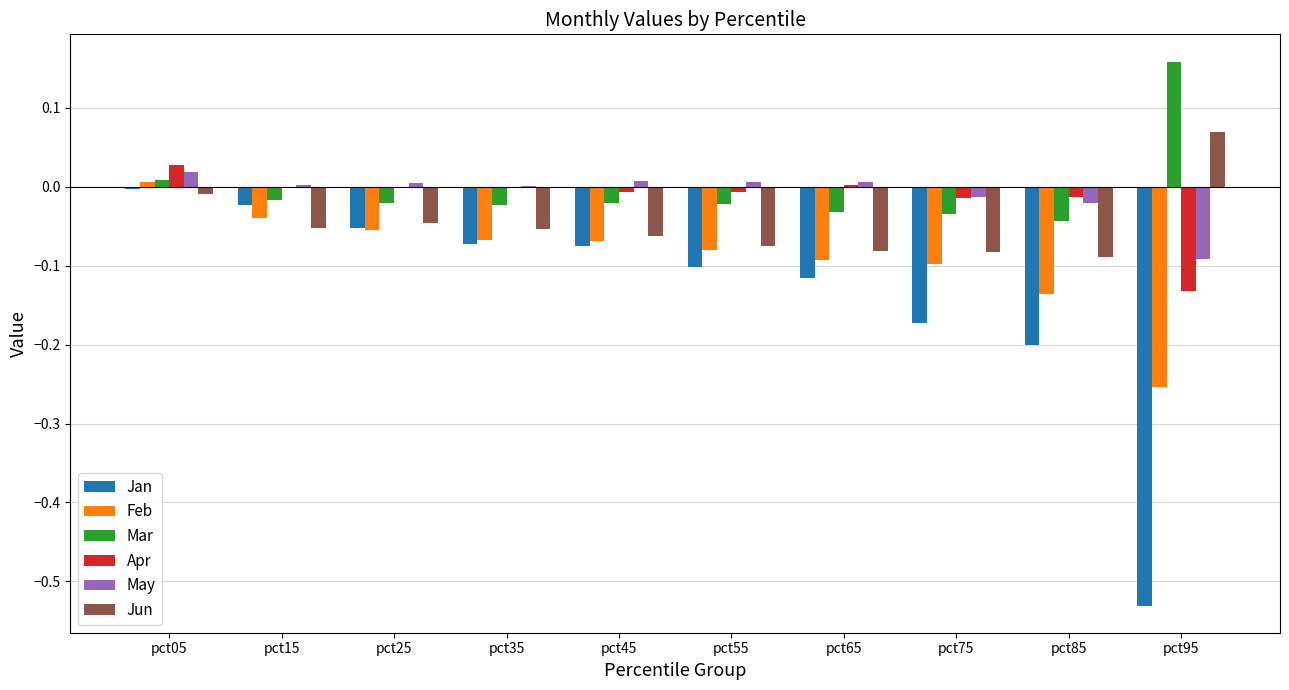

Which series changed the most between pct35 and pct55?

Jan